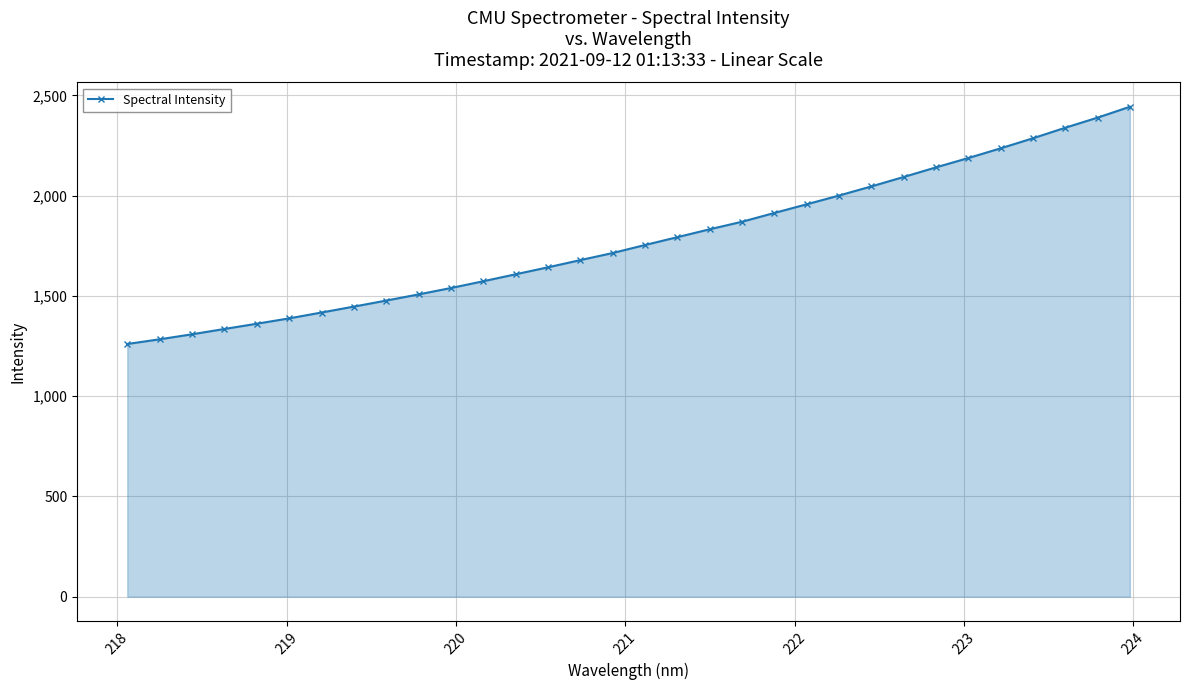

What is the smallest value displayed?

1260.5